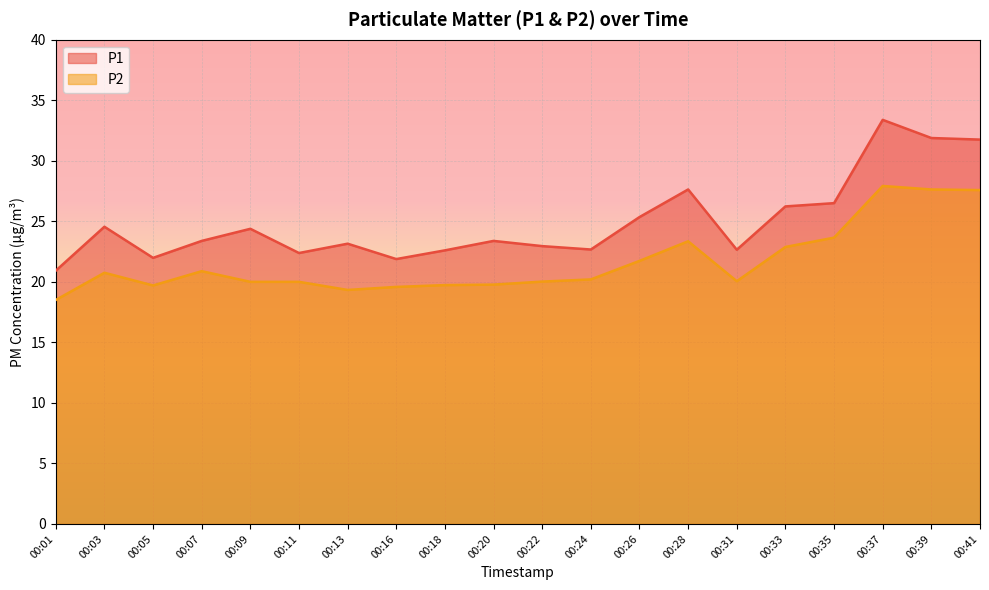

The value of P1 at 00:20 is 23.4. True or false?

True